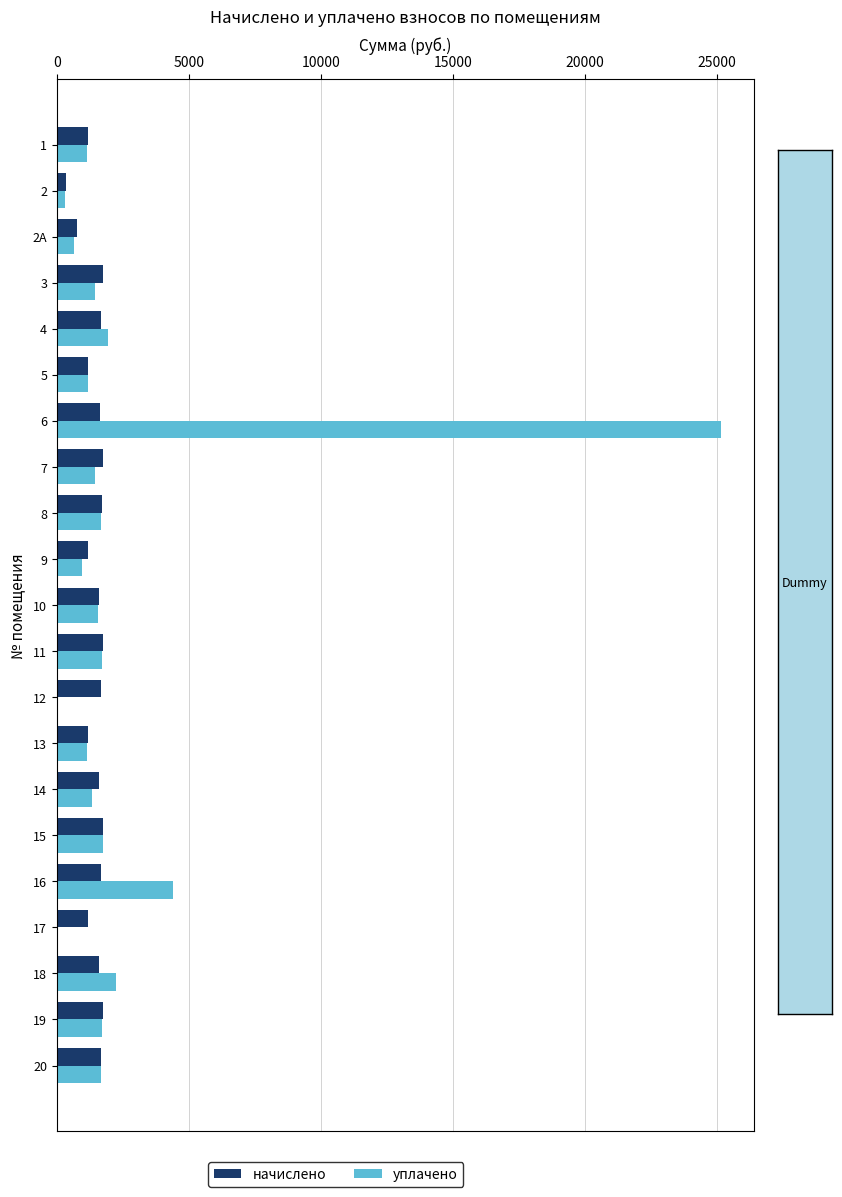

The value of начислено at 10 is 1599.2. True or false?

True